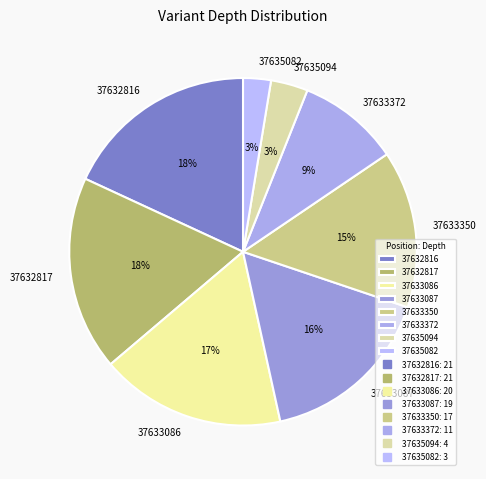

Is it true that 37633372 is 1% of the pie?

False